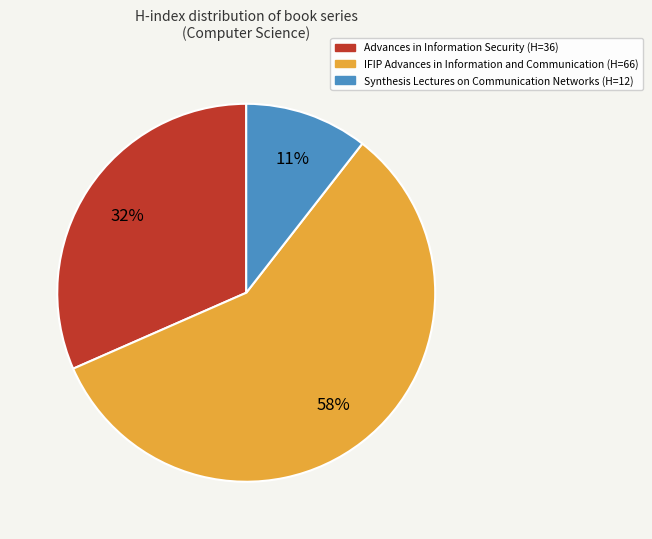

Do Advances in Information Security and Synthesis Lectures on Communication Networks together represent more than half of the pie?

No